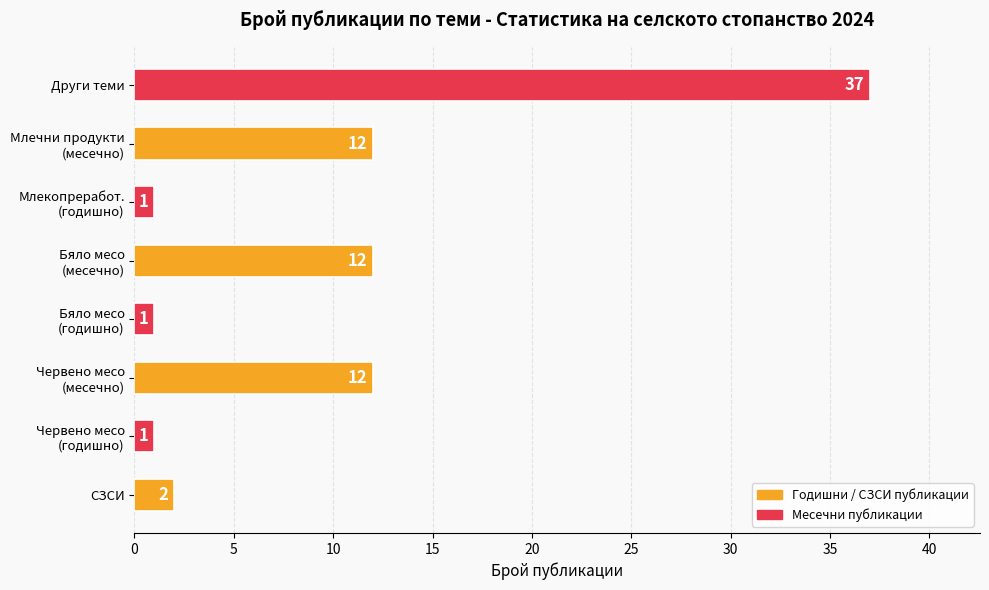

What is the sum of all values?

78